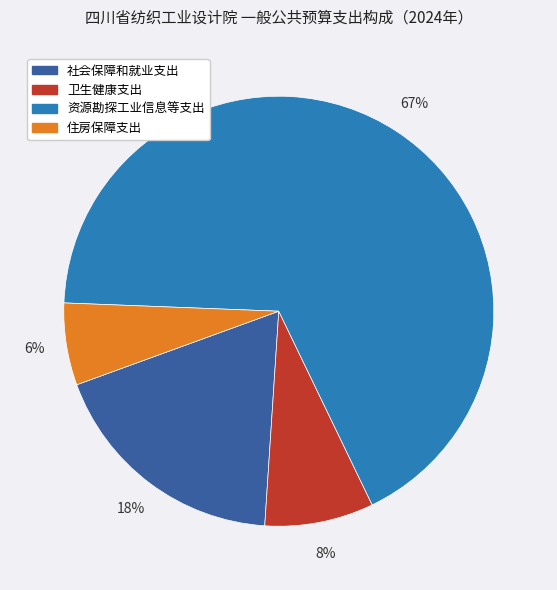

To the nearest percent, what is the average slice percentage?

25%